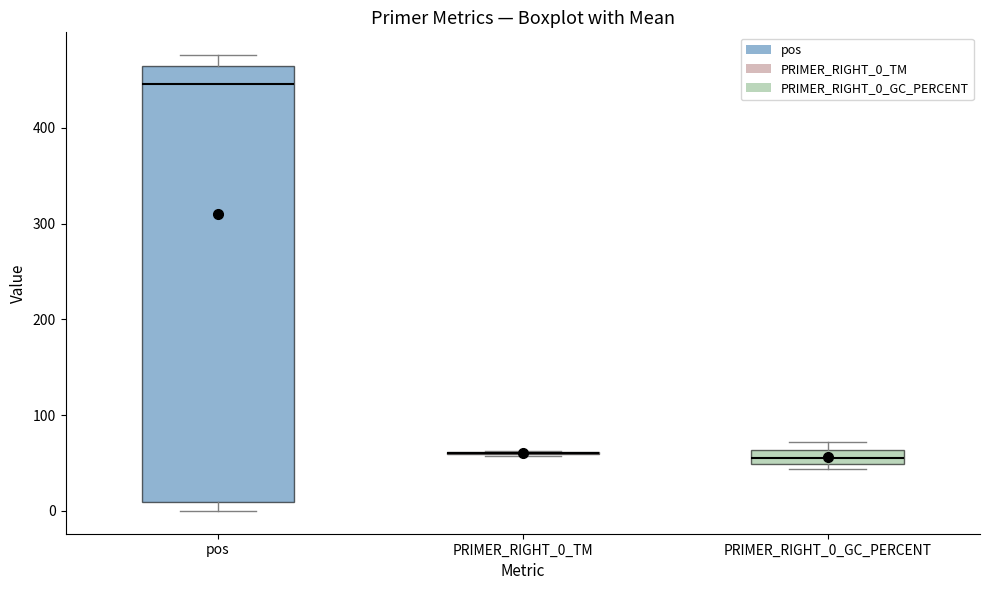

Comparing the boxes themselves (not the whiskers), which one is the tallest?

pos